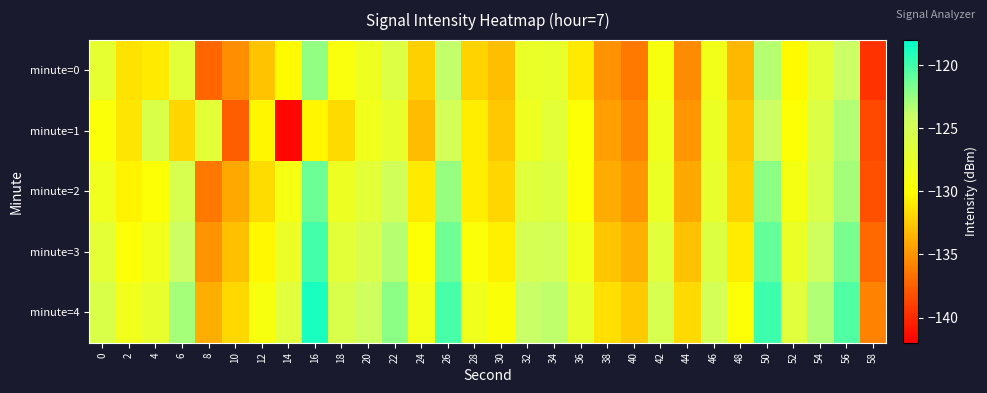

Which series has the widest spread of values?

minute=1